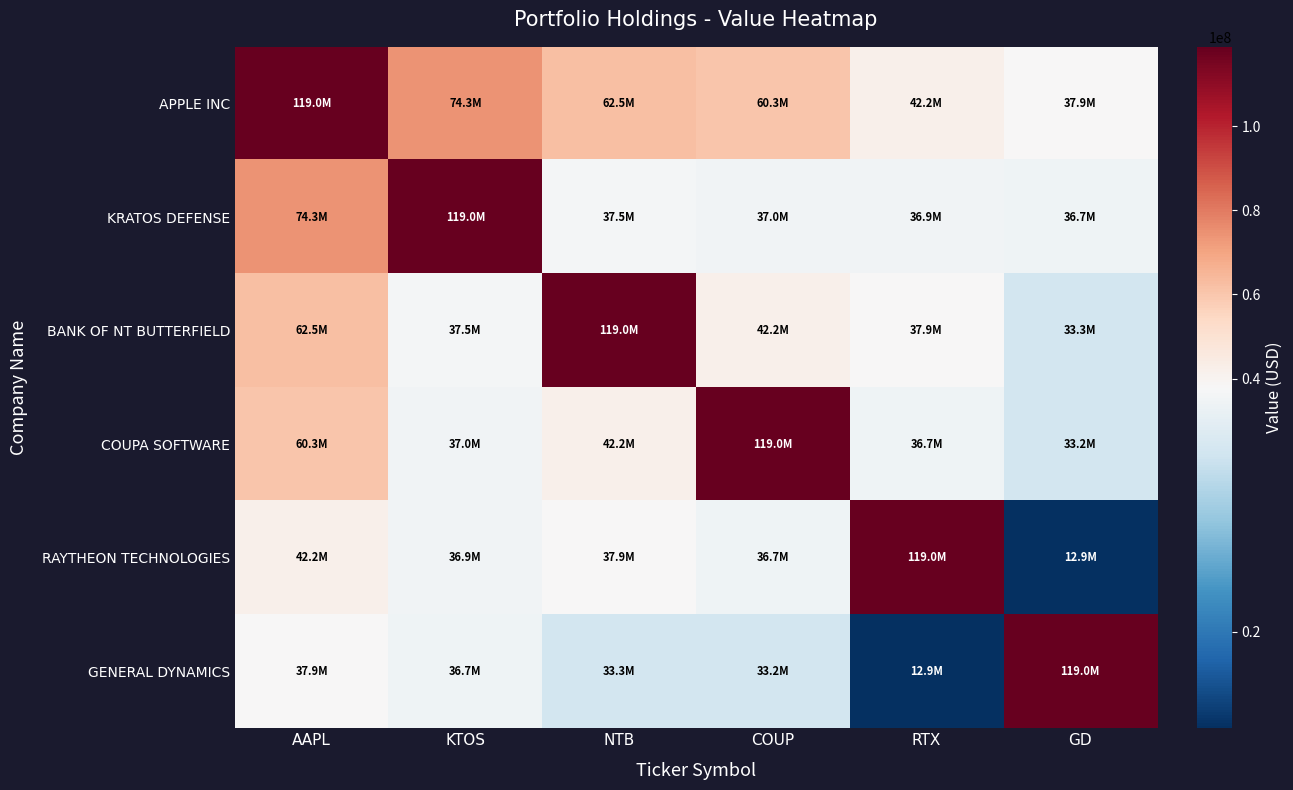

How many categories are shown in the chart?

6